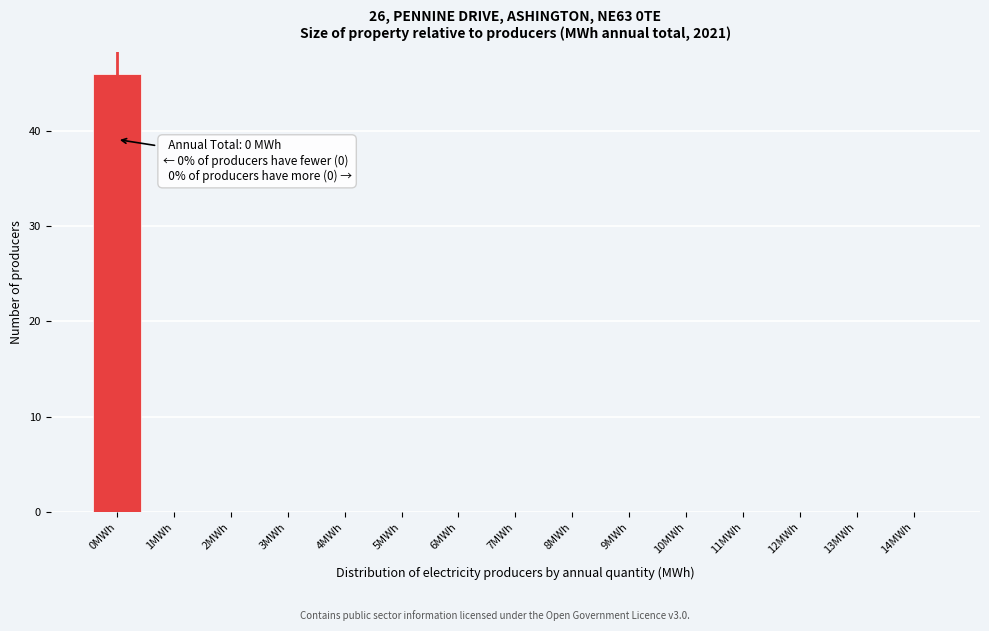

Which range on the x-axis has the tallest bar?

-0.5 to 0.5